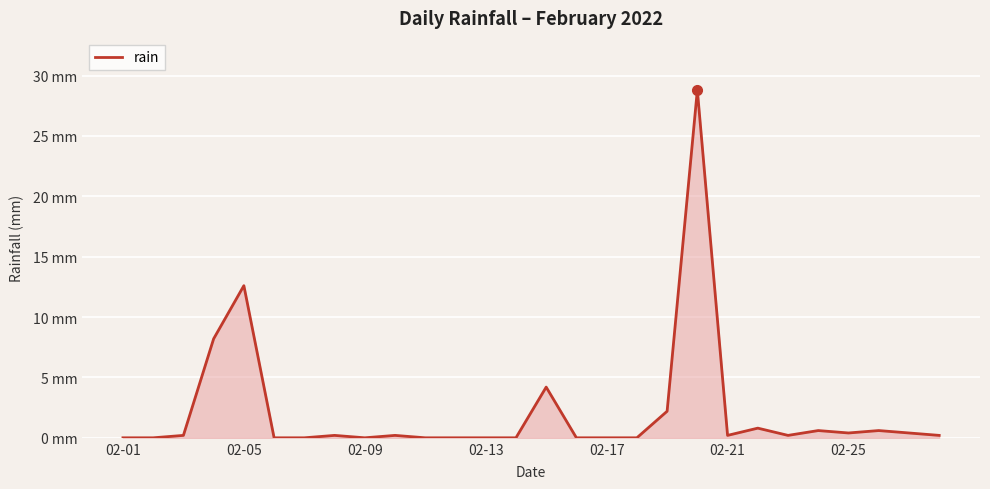

What is the difference between the maximum and minimum values?

28.8